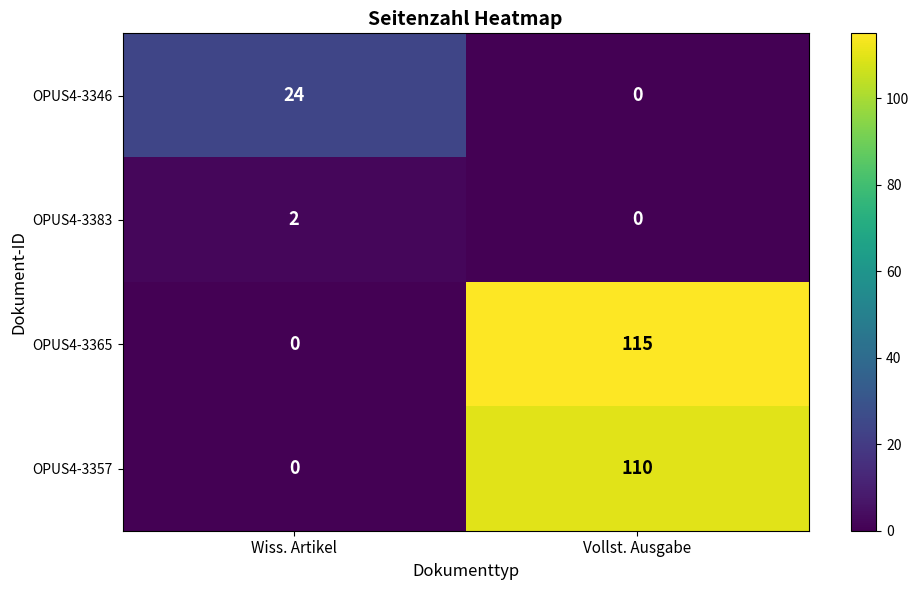

Which series has the largest range (max minus min)?

OPUS4-3365